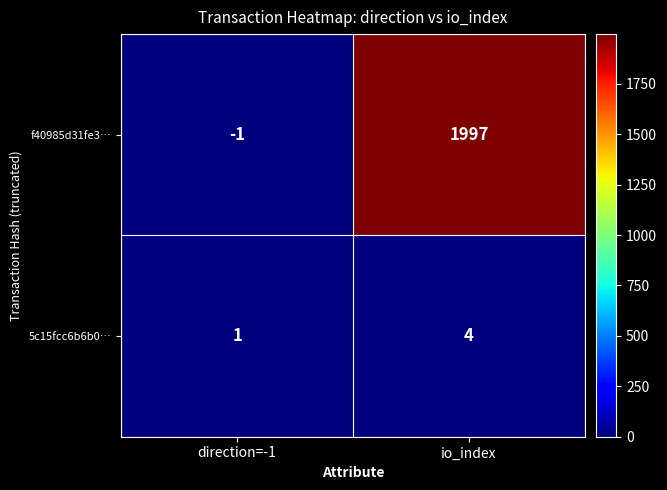

List the series in order of their overall mean, highest first.

f40985d31fe3…, 5c15fcc6b6b0…